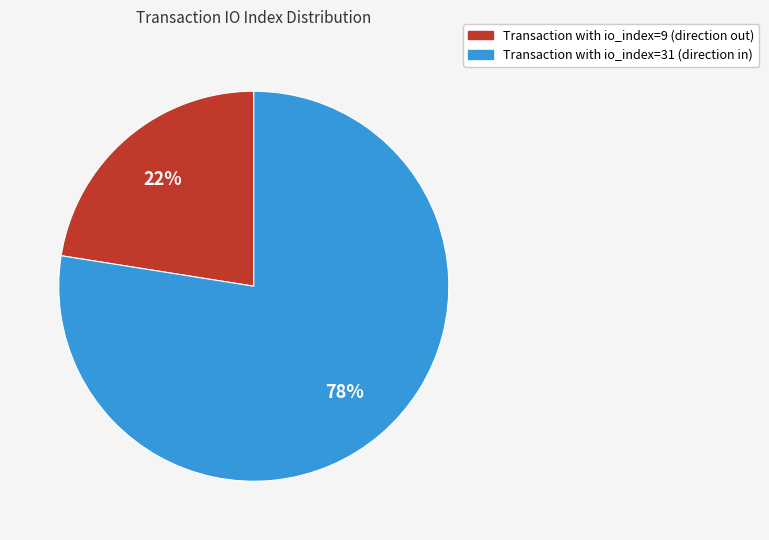

True or false: Transaction with io_index=31 (direction in) accounts for 71% of the total.

False